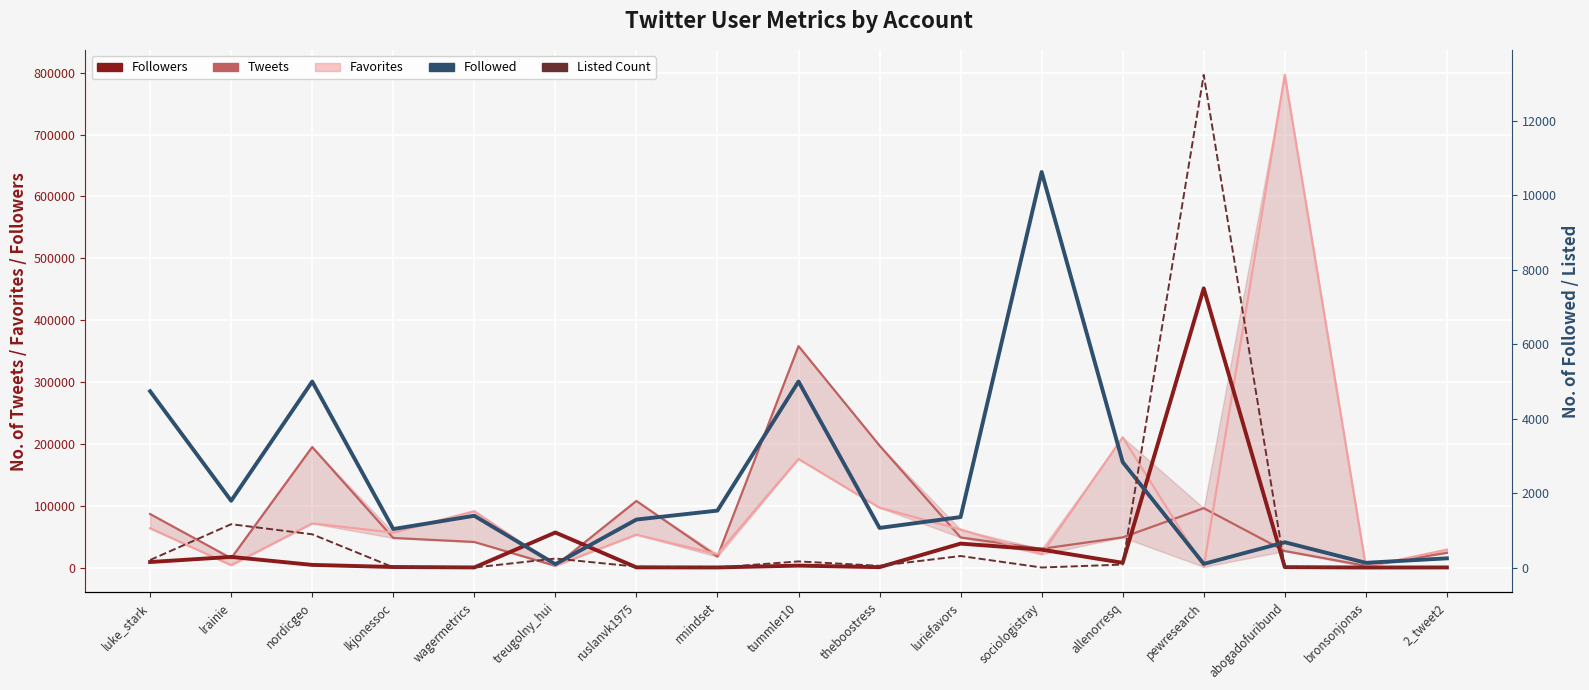

At how many categories does at least one series exceed 683330?

1